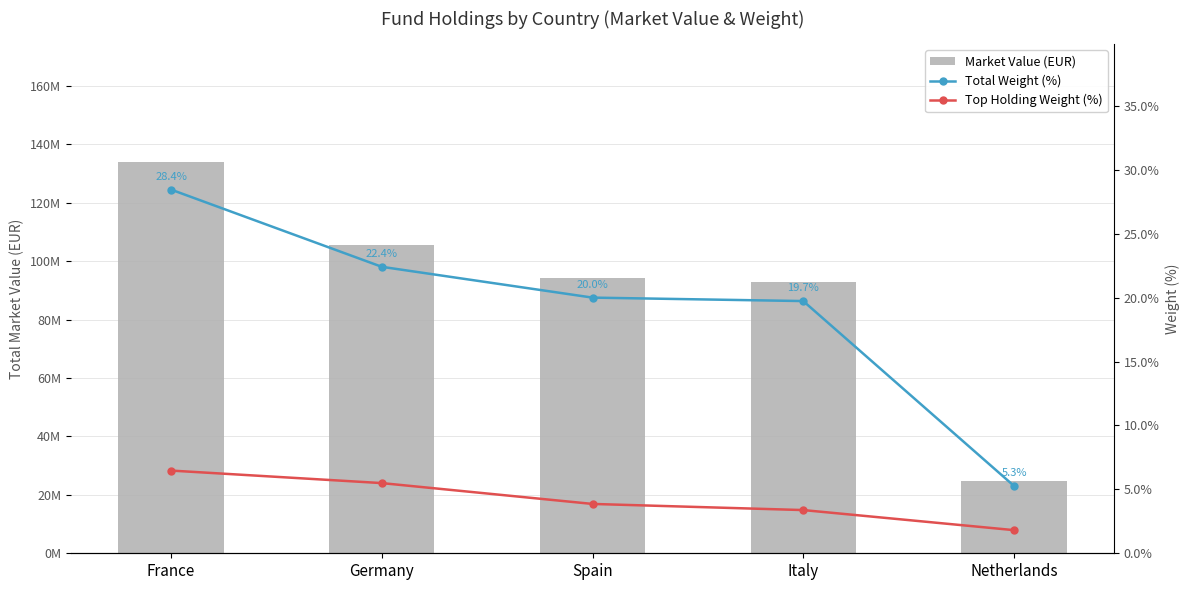

Is it true that Top Holding Weight (%) equals 6.5 at France?

True